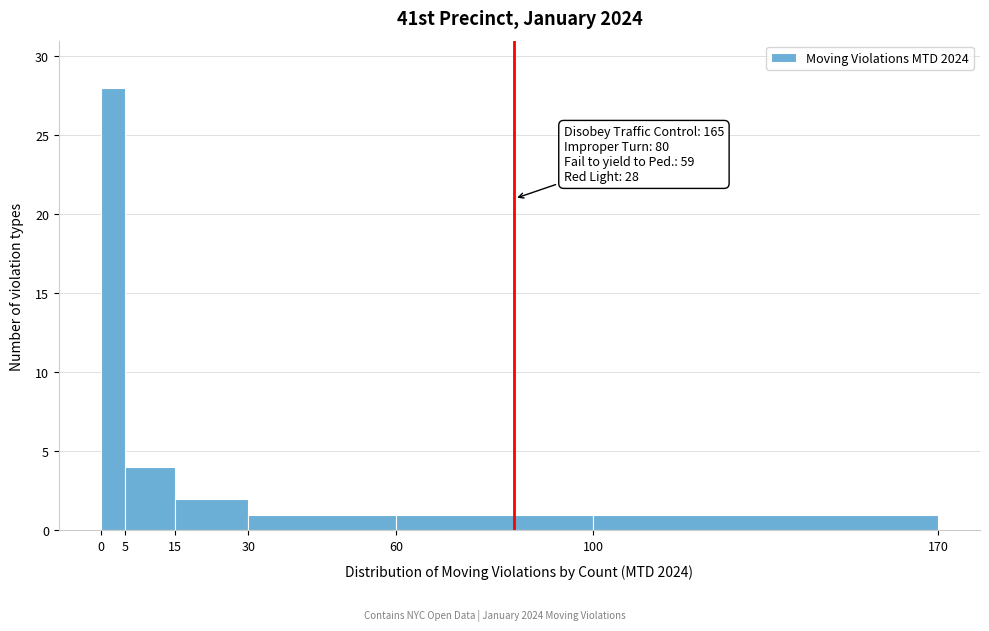

Over which range of the x-axis is the bar tallest?

0 to 5